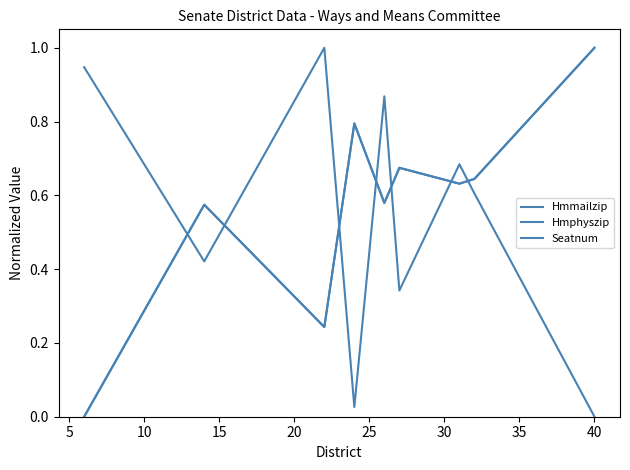

How many values in the Hmphyszip series exceed 0?

8